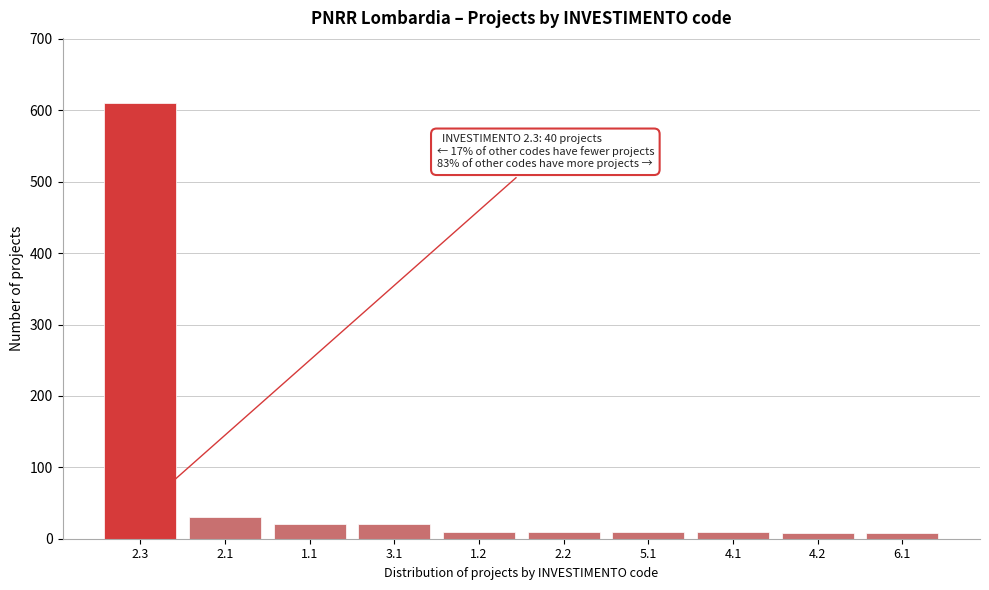

What is the greatest value displayed?

610